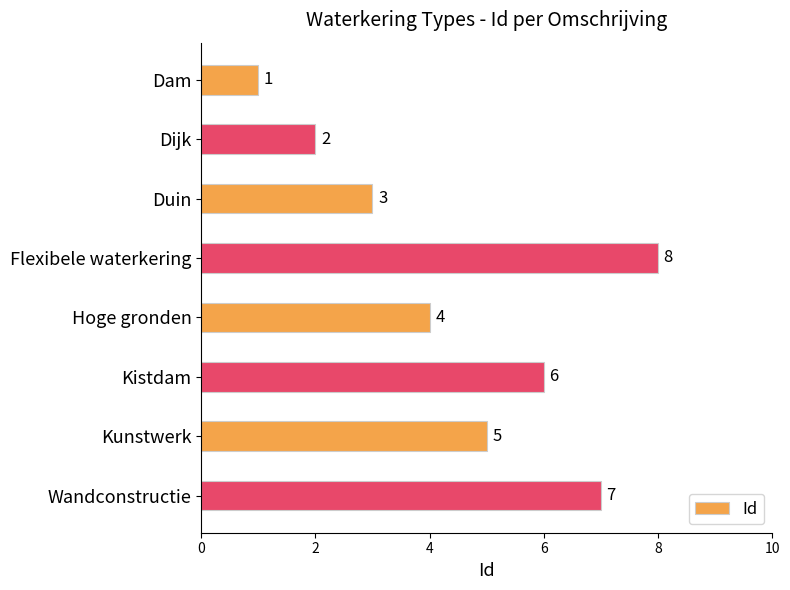

What is the sum of all values?

36